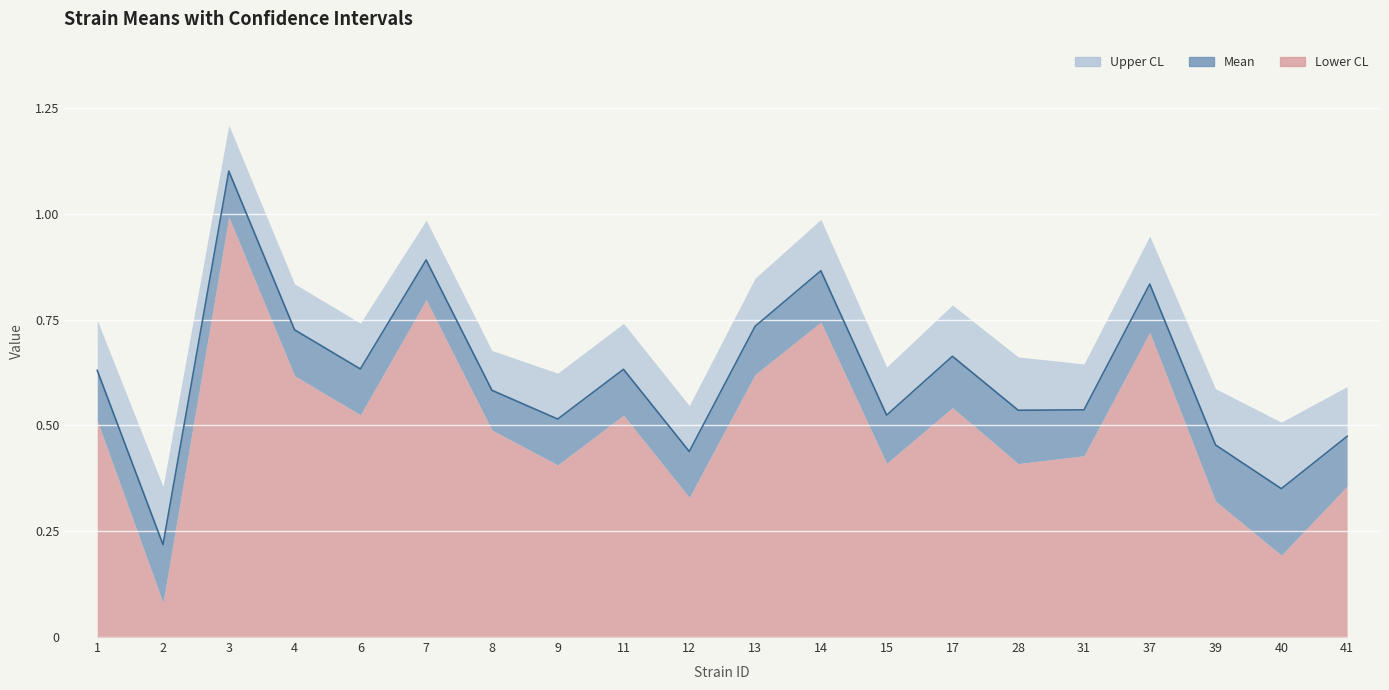

Rank the series by their average value, from highest to lowest.

uppercl, mean, lowercl